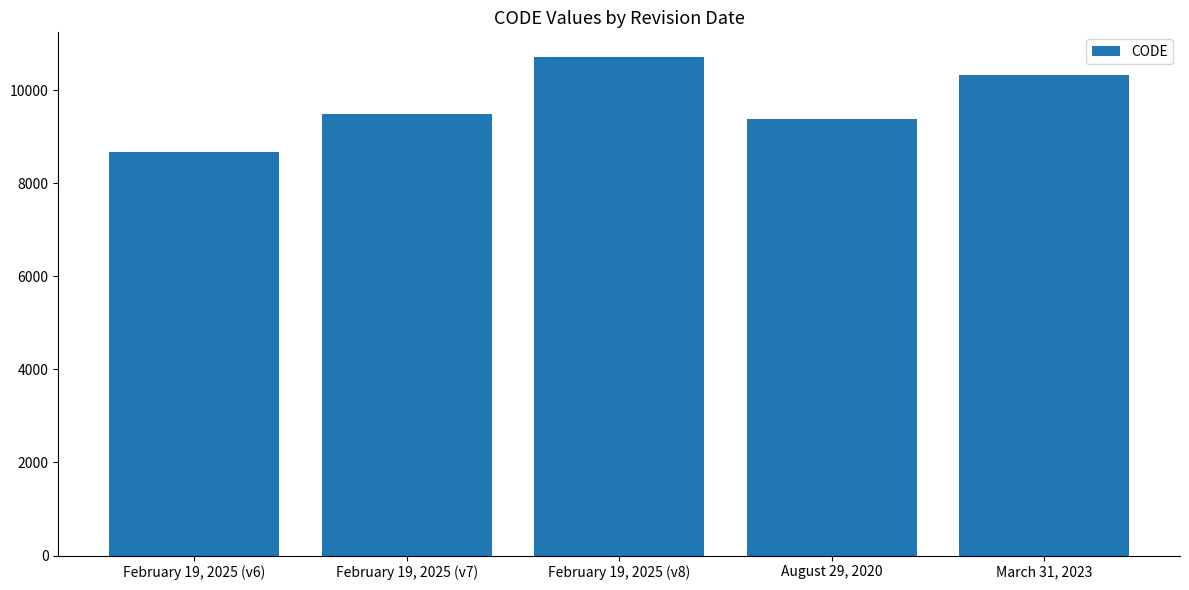

Are the bars grouped side by side (vs. stacked)?

No